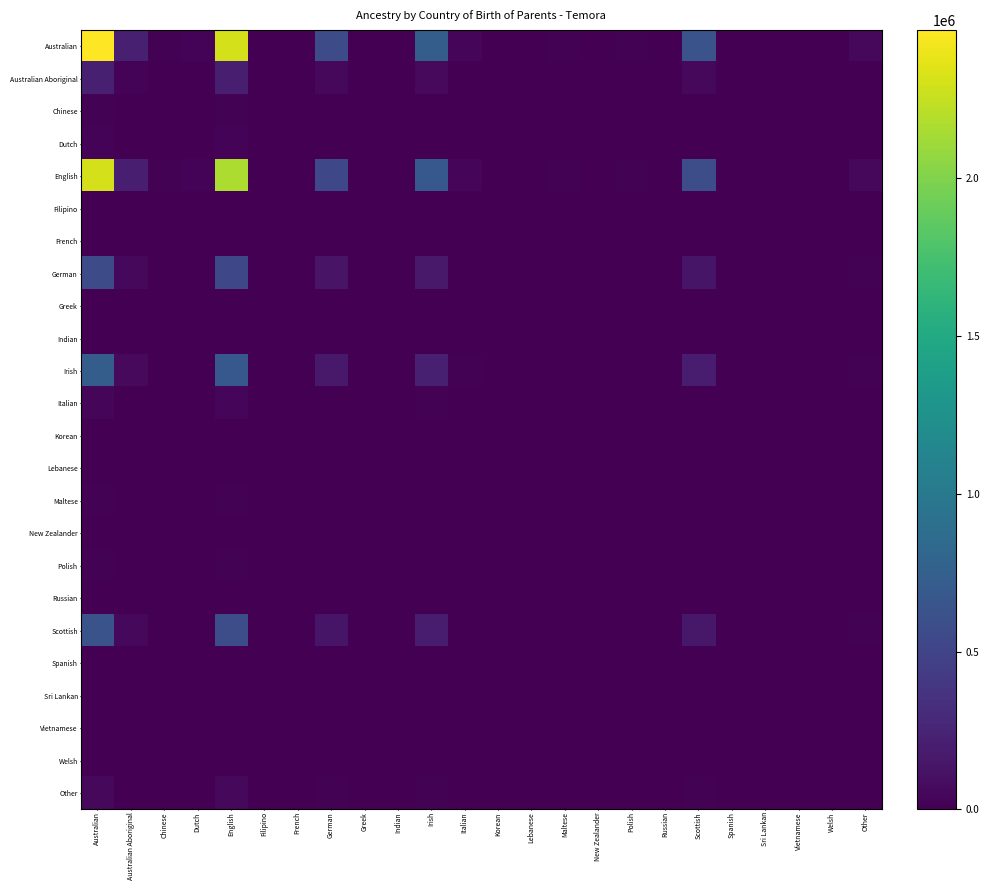

Reading right to left, what are all the values shown in this chart?

Australian: Other=50118	Welsh=4710	Vietnamese=144	Sri Lankan=36	Spanish=6328	Scottish=627663	Russian=36	Polish=17550	New Zealander=5025	Maltese=12776	Lebanese=6280	Korean=36	Italian=36672	Irish=729891	Indian=156	Greek=9594	German=567701	French=36	Filipino=564	English=2312063	Dutch=20844	Chinese=17522	Australian Aboriginal=221514	Australian=2470233
Australian Aboriginal: Other=4371	Welsh=423	Vietnamese=0	Sri Lankan=0	Spanish=564	Scottish=56287	Russian=0	Polish=1551	New Zealander=423	Maltese=1152	Lebanese=564	Korean=0	Italian=3243	Irish=65464	Indian=0	Greek=846	German=50933	French=0	Filipino=12	English=207188	Dutch=1833	Chinese=1563	Australian Aboriginal=19897	Australian=221514
Chinese: Other=1325	Welsh=33	Vietnamese=144	Sri Lankan=36	Spanish=92	Scottish=4638	Russian=36	Polish=169	New Zealander=105	Maltese=106	Lebanese=44	Korean=36	Italian=409	Irish=5374	Indian=156	Greek=66	German=4175	French=36	Filipino=465	English=17318	Dutch=287	Chinese=274	Australian Aboriginal=1563	Australian=17522
Dutch: Other=1427	Welsh=39	Vietnamese=144	Sri Lankan=36	Spanish=100	Scottish=5470	Russian=36	Polish=211	New Zealander=126	Maltese=104	Lebanese=52	Korean=36	Italian=490	Irish=6332	Indian=156	Greek=93	German=4903	French=36	Filipino=456	English=20429	Dutch=338	Chinese=287	Australian Aboriginal=1833	Australian=20844
English: Other=52998	Welsh=4404	Vietnamese=1020	Sri Lankan=255	Spanish=6212	Scottish=588567	Russian=255	Polish=16748	New Zealander=5202	Maltese=12044	Lebanese=5872	Korean=255	Italian=35324	Irish=684287	Indian=1105	Greek=9003	German=532168	French=255	Filipino=3380	English=2169935	Dutch=20429	Chinese=17318	Australian Aboriginal=207188	Australian=2312063
Filipino: Other=3116	Welsh=0	Vietnamese=456	Sri Lankan=114	Spanish=152	Scottish=743	Russian=114	Polish=152	New Zealander=228	Maltese=18	Lebanese=0	Korean=114	Italian=494	Irish=790	Indian=494	Greek=0	German=594	French=114	Filipino=1453	English=3380	Dutch=456	Chinese=465	Australian Aboriginal=12	Australian=564
French: Other=246	Welsh=0	Vietnamese=36	Sri Lankan=9	Spanish=12	Scottish=57	Russian=9	Polish=12	New Zealander=18	Maltese=0	Lebanese=0	Korean=9	Italian=39	Irish=60	Indian=39	Greek=0	German=45	French=9	Filipino=114	English=255	Dutch=36	Chinese=36	Australian Aboriginal=0	Australian=36
German: Other=12469	Welsh=1083	Vietnamese=180	Sri Lankan=45	Spanish=1504	Scottish=144471	Russian=45	Polish=4055	New Zealander=1206	Maltese=2936	Lebanese=1444	Korean=45	Italian=8540	Irish=167981	Indian=195	Greek=2184	German=130671	French=45	Filipino=594	English=532168	Dutch=4903	Chinese=4175	Australian Aboriginal=50933	Australian=567701
Greek: Other=210	Welsh=18	Vietnamese=0	Sri Lankan=0	Spanish=24	Scottish=2427	Russian=0	Polish=78	New Zealander=27	Maltese=48	Lebanese=24	Korean=0	Italian=159	Irish=2820	Indian=0	Greek=45	German=2184	French=0	Filipino=0	English=9003	Dutch=93	Chinese=66	Australian Aboriginal=846	Australian=9594
Indian: Other=1066	Welsh=0	Vietnamese=156	Sri Lankan=39	Spanish=52	Scottish=247	Russian=39	Polish=52	New Zealander=78	Maltese=0	Lebanese=0	Korean=39	Italian=169	Irish=260	Indian=169	Greek=0	German=195	French=39	Filipino=494	English=1105	Dutch=156	Chinese=156	Australian Aboriginal=0	Australian=156
Irish: Other=16120	Welsh=1392	Vietnamese=240	Sri Lankan=60	Spanish=1936	Scottish=185743	Russian=60	Polish=5232	New Zealander=1563	Maltese=3772	Lebanese=1856	Korean=60	Italian=11016	Irish=215965	Indian=260	Greek=2820	German=167981	French=60	Filipino=790	English=684287	Dutch=6332	Chinese=5374	Australian Aboriginal=65464	Australian=729891
Italian: Other=1835	Welsh=69	Vietnamese=156	Sri Lankan=39	Spanish=144	Scottish=9501	Russian=39	Polish=333	New Zealander=168	Maltese=184	Lebanese=92	Korean=39	Italian=747	Irish=11016	Indian=169	Greek=159	German=8540	French=39	Filipino=494	English=35324	Dutch=490	Chinese=409	Australian Aboriginal=3243	Australian=36672
Korean: Other=246	Welsh=0	Vietnamese=36	Sri Lankan=9	Spanish=12	Scottish=57	Russian=9	Polish=12	New Zealander=18	Maltese=0	Lebanese=0	Korean=9	Italian=39	Irish=60	Indian=39	Greek=0	German=45	French=9	Filipino=114	English=255	Dutch=36	Chinese=36	Australian Aboriginal=0	Australian=36
Lebanese: Other=124	Welsh=12	Vietnamese=0	Sri Lankan=0	Spanish=16	Scottish=1596	Russian=0	Polish=44	New Zealander=12	Maltese=32	Lebanese=16	Korean=0	Italian=92	Irish=1856	Indian=0	Greek=24	German=1444	French=0	Filipino=0	English=5872	Dutch=52	Chinese=44	Australian Aboriginal=564	Australian=6280
Maltese: Other=248	Welsh=24	Vietnamese=0	Sri Lankan=0	Spanish=32	Scottish=3234	Russian=0	Polish=88	New Zealander=24	Maltese=100	Lebanese=32	Korean=0	Italian=184	Irish=3772	Indian=0	Greek=48	German=2936	French=0	Filipino=18	English=12044	Dutch=104	Chinese=106	Australian Aboriginal=1152	Australian=12776
New Zealander: Other=609	Welsh=9	Vietnamese=72	Sri Lankan=18	Spanish=36	Scottish=1359	Russian=18	Polish=69	New Zealander=63	Maltese=24	Lebanese=12	Korean=18	Italian=168	Irish=1563	Indian=78	Greek=27	German=1206	French=18	Filipino=228	English=5202	Dutch=126	Chinese=105	Australian Aboriginal=423	Australian=5025
Polish: Other=701	Welsh=33	Vietnamese=48	Sri Lankan=12	Spanish=60	Scottish=4509	Russian=12	Polish=153	New Zealander=69	Maltese=88	Lebanese=44	Korean=12	Italian=333	Irish=5232	Indian=52	Greek=78	German=4055	French=12	Filipino=152	English=16748	Dutch=211	Chinese=169	Australian Aboriginal=1551	Australian=17550
Russian: Other=246	Welsh=0	Vietnamese=36	Sri Lankan=9	Spanish=12	Scottish=57	Russian=9	Polish=12	New Zealander=18	Maltese=0	Lebanese=0	Korean=9	Italian=39	Irish=60	Indian=39	Greek=0	German=45	French=9	Filipino=114	English=255	Dutch=36	Chinese=36	Australian Aboriginal=0	Australian=36
Scottish: Other=14015	Welsh=1197	Vietnamese=228	Sri Lankan=57	Spanish=1672	Scottish=159757	Russian=57	Polish=4509	New Zealander=1359	Maltese=3234	Lebanese=1596	Korean=57	Italian=9501	Irish=185743	Indian=247	Greek=2427	German=144471	French=57	Filipino=743	English=588567	Dutch=5470	Chinese=4638	Australian Aboriginal=56287	Australian=627663
Spanish: Other=452	Welsh=12	Vietnamese=48	Sri Lankan=12	Spanish=32	Scottish=1672	Russian=12	Polish=60	New Zealander=36	Maltese=32	Lebanese=16	Korean=12	Italian=144	Irish=1936	Indian=52	Greek=24	German=1504	French=12	Filipino=152	English=6212	Dutch=100	Chinese=92	Australian Aboriginal=564	Australian=6328
Sri Lankan: Other=246	Welsh=0	Vietnamese=36	Sri Lankan=9	Spanish=12	Scottish=57	Russian=9	Polish=12	New Zealander=18	Maltese=0	Lebanese=0	Korean=9	Italian=39	Irish=60	Indian=39	Greek=0	German=45	French=9	Filipino=114	English=255	Dutch=36	Chinese=36	Australian Aboriginal=0	Australian=36
Vietnamese: Other=984	Welsh=0	Vietnamese=144	Sri Lankan=36	Spanish=48	Scottish=228	Russian=36	Polish=48	New Zealander=72	Maltese=0	Lebanese=0	Korean=36	Italian=156	Irish=240	Indian=156	Greek=0	German=180	French=36	Filipino=456	English=1020	Dutch=144	Chinese=144	Australian Aboriginal=0	Australian=144
Welsh: Other=93	Welsh=9	Vietnamese=0	Sri Lankan=0	Spanish=12	Scottish=1197	Russian=0	Polish=33	New Zealander=9	Maltese=24	Lebanese=12	Korean=0	Italian=69	Irish=1392	Indian=0	Greek=18	German=1083	French=0	Filipino=0	English=4404	Dutch=39	Chinese=33	Australian Aboriginal=423	Australian=4710
Other: Other=7749	Welsh=93	Vietnamese=984	Sri Lankan=246	Spanish=452	Scottish=14015	Russian=246	Polish=701	New Zealander=609	Maltese=248	Lebanese=124	Korean=246	Italian=1835	Irish=16120	Indian=1066	Greek=210	German=12469	French=246	Filipino=3116	English=52998	Dutch=1427	Chinese=1325	Australian Aboriginal=4371	Australian=50118